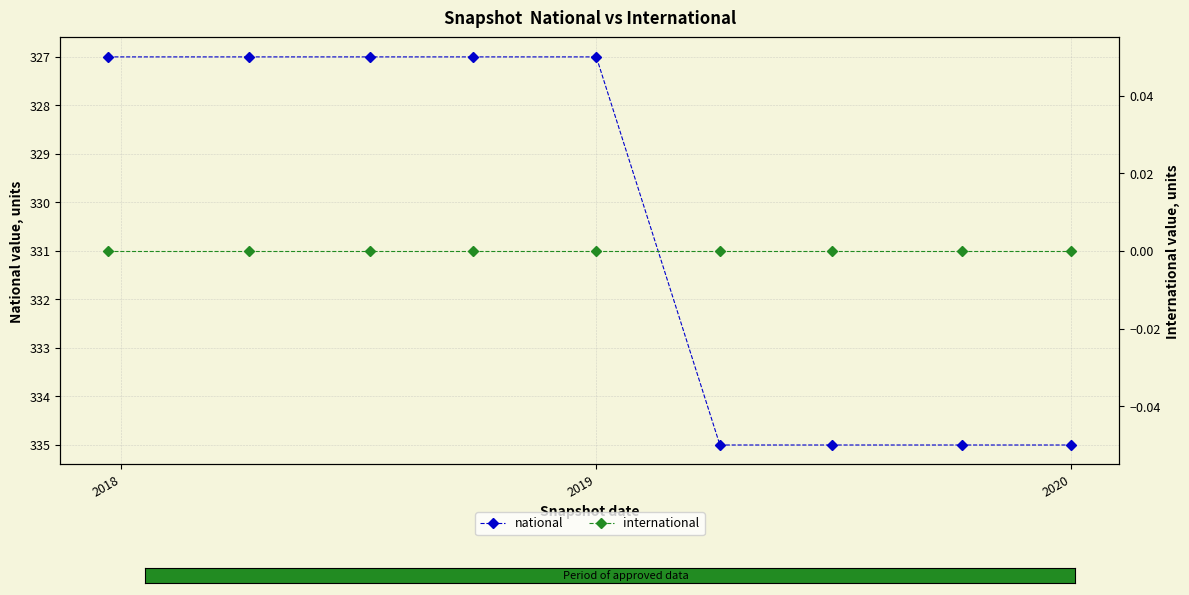

How many series are shown in this chart?

2